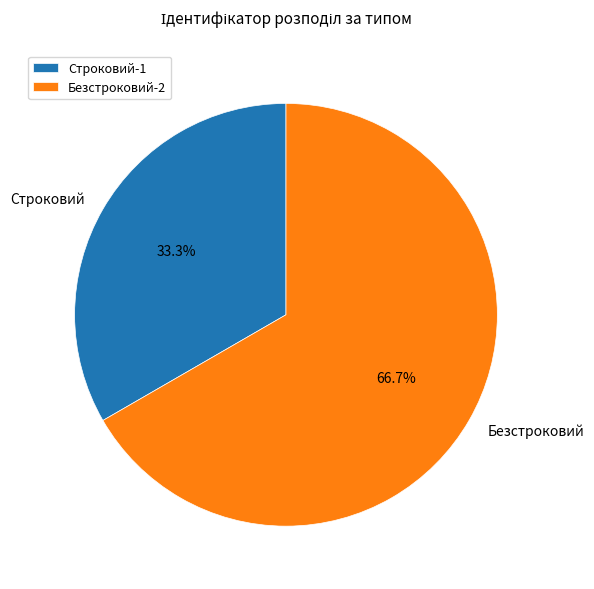

How many slices are in this pie chart?

2